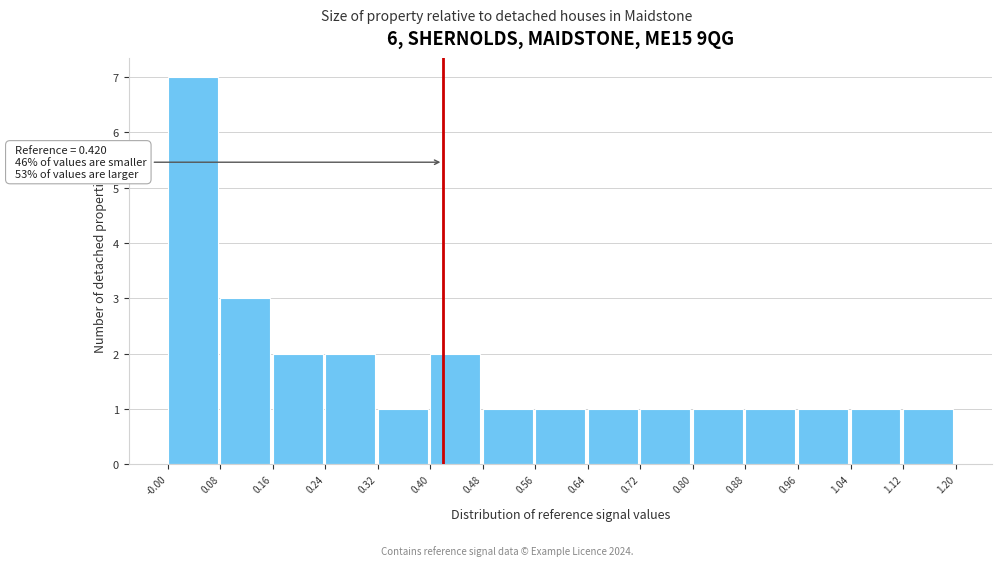

Which range on the x-axis has the tallest bar?

-0.00 to 0.08